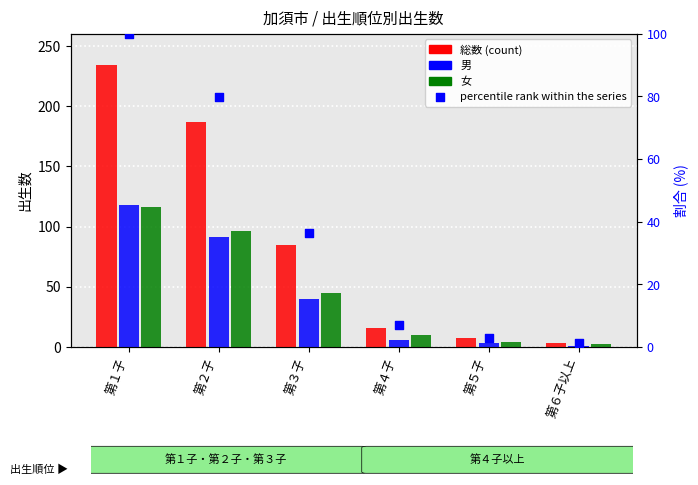

Is the value of percentile rank within the series at 第５子 greater than the value of 女 at 第４子?

No